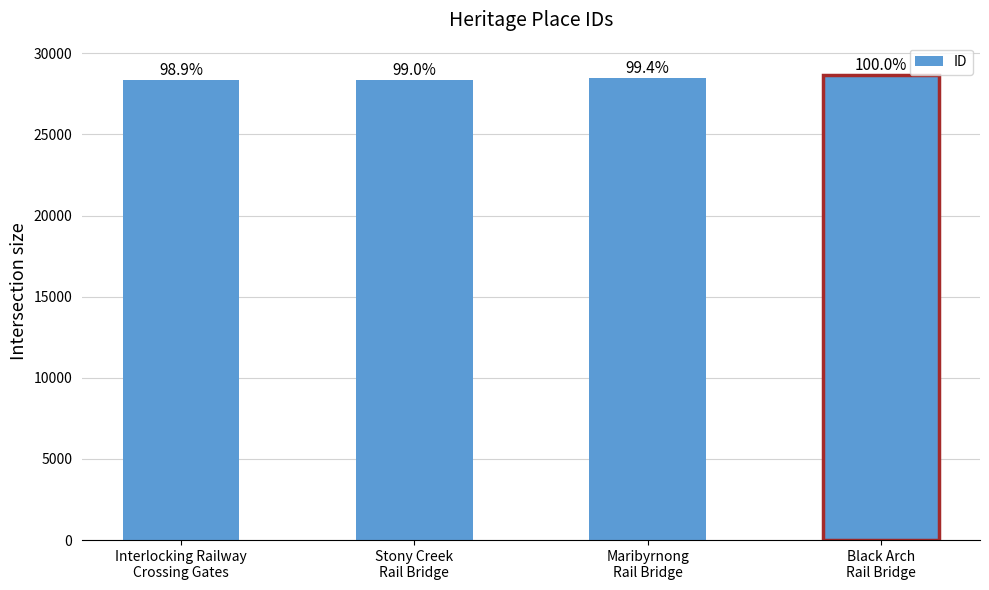

What is the average value?

28460